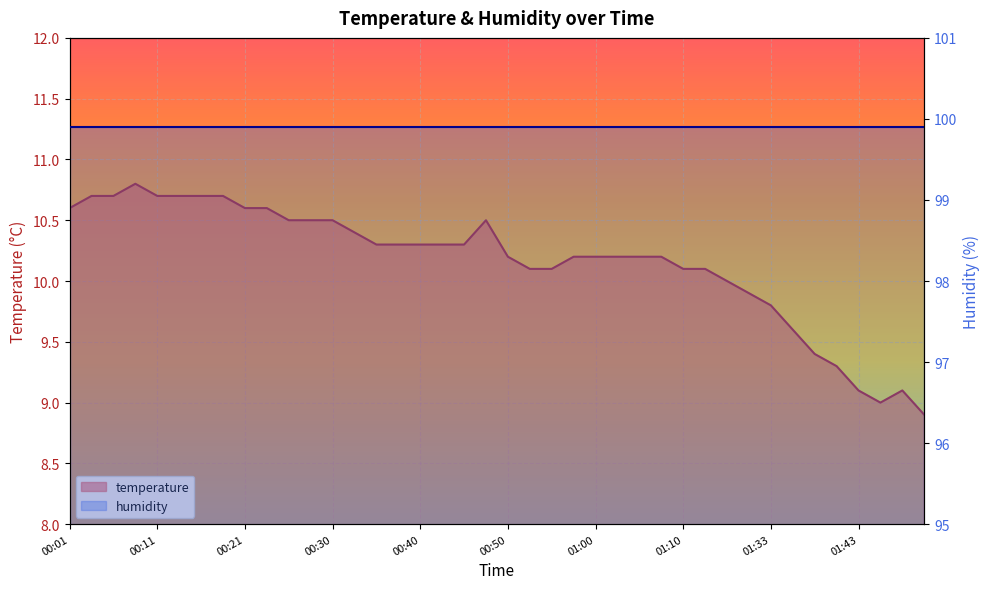

The chart shows a value of 2.5 at 00:30. True or false?

False